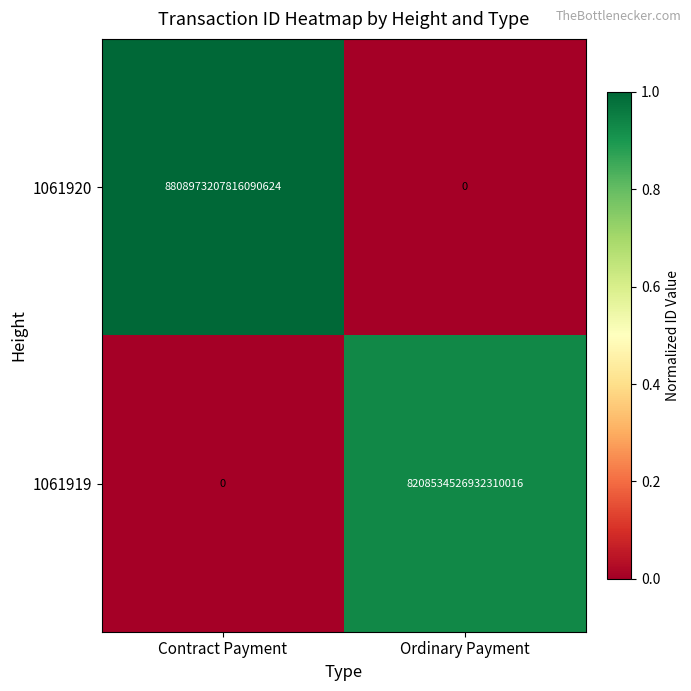

The 1061920 series shows 8808973207816090624 at Contract Payment. True or false?

True